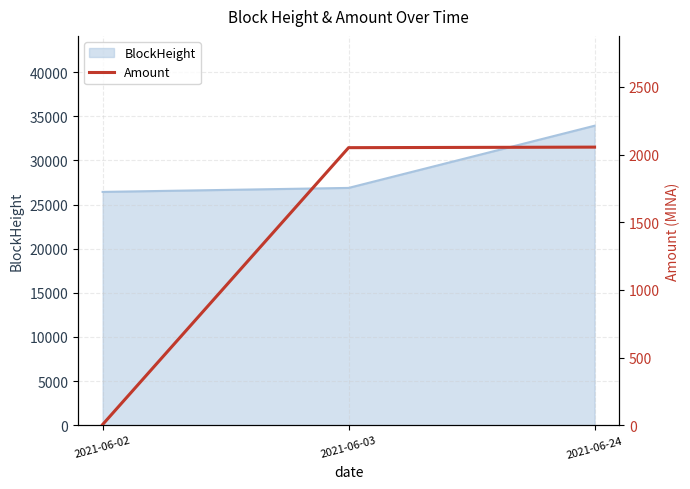

At which category does the chart reach its minimum across all series?

2021-06-02